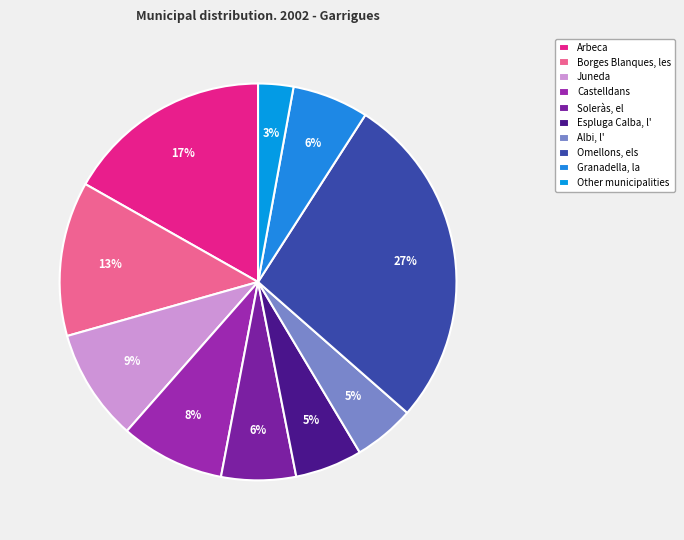

What percentage is the Albi, l' slice, to the nearest percent?

5%